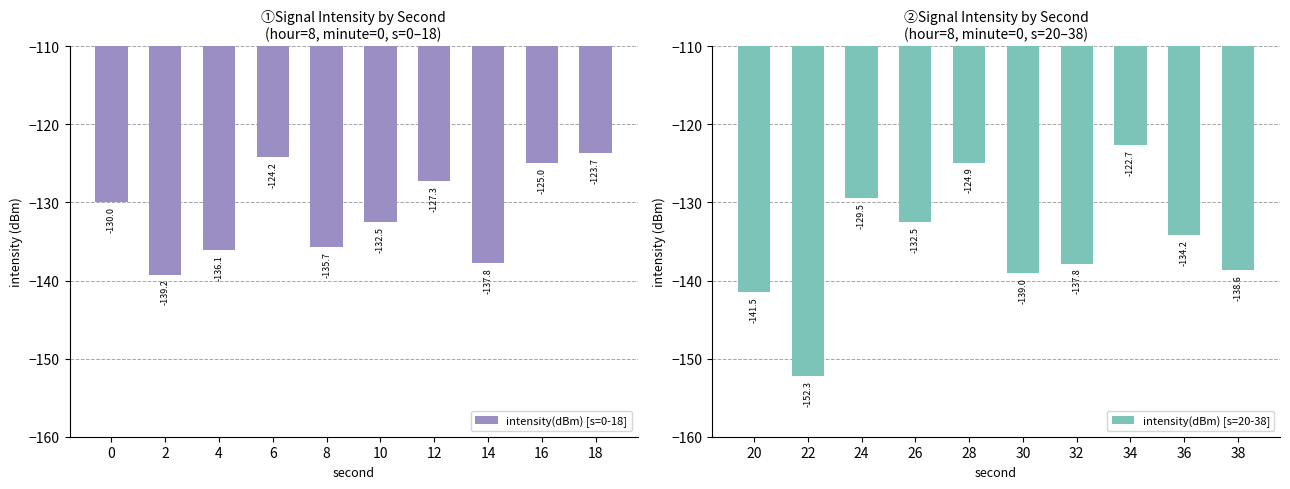

Which series has the largest total across all categories?

intensity(dBm) [s=0-18]